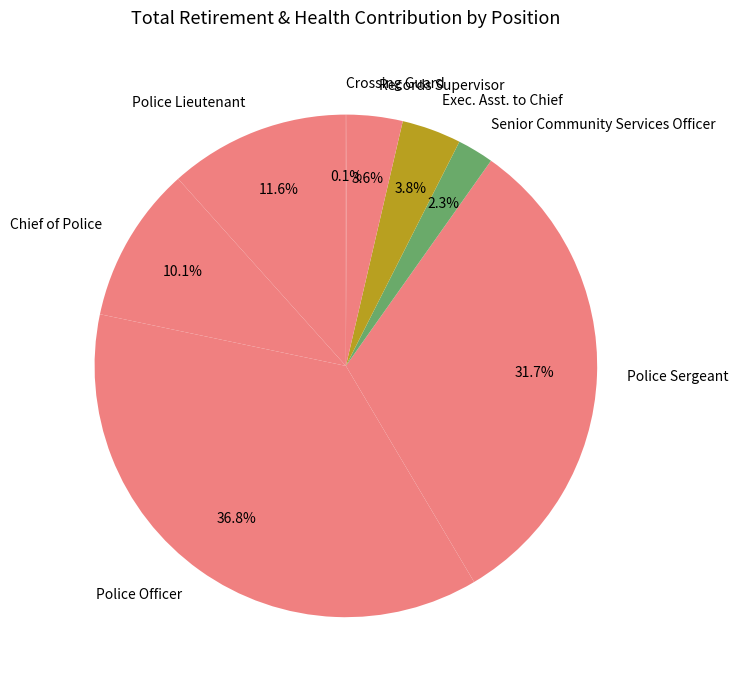

To the nearest percent, what is the difference between the largest and smallest slice percentages?

37%